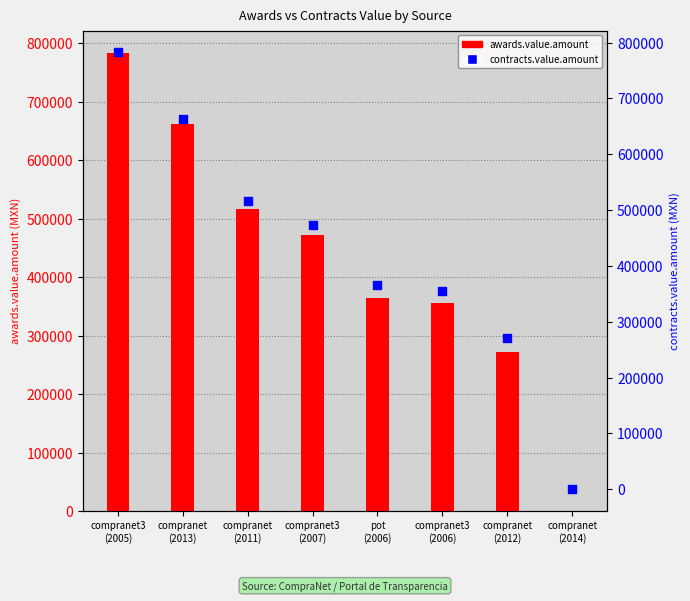

What is the total value across all series at compranet3
(2007)?

945000.0